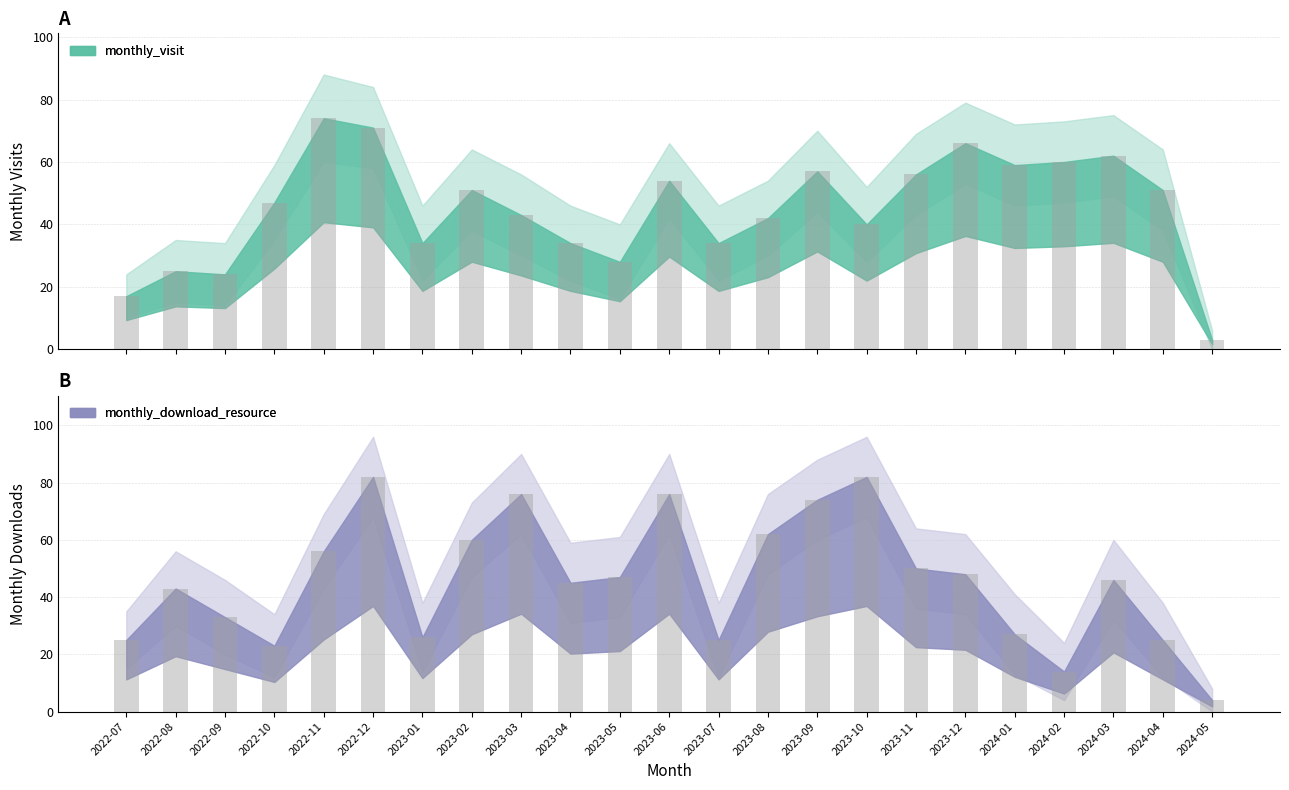

Reading right to left, list all the values displayed in this chart.

monthly_visit: 3	51	62	60	59	66	56	40	57	42	34	54	28	34	43	51	34	71	74	47	24	25	17
monthly_download_resource: 4	25	46	14	27	48	50	82	74	62	25	76	47	45	76	60	26	82	56	23	33	43	25